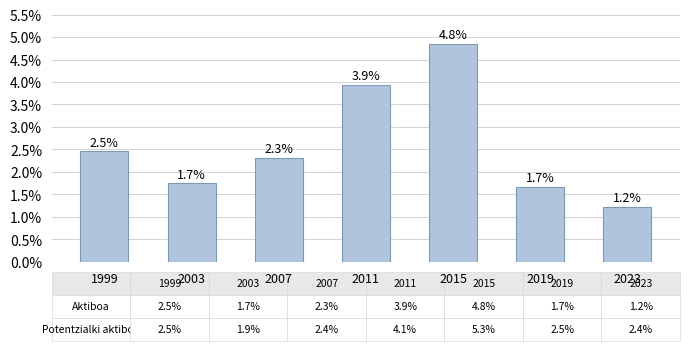

How many bars are there in total?

7